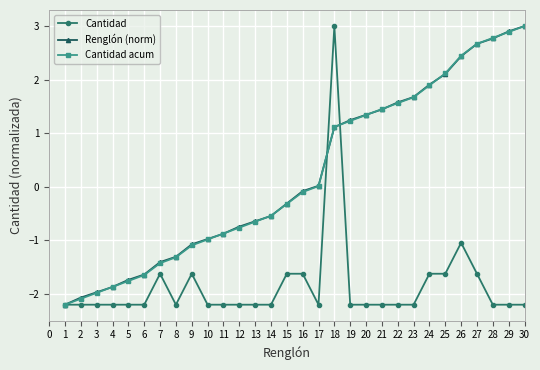

What is the total value across all series at 17?

-2.2